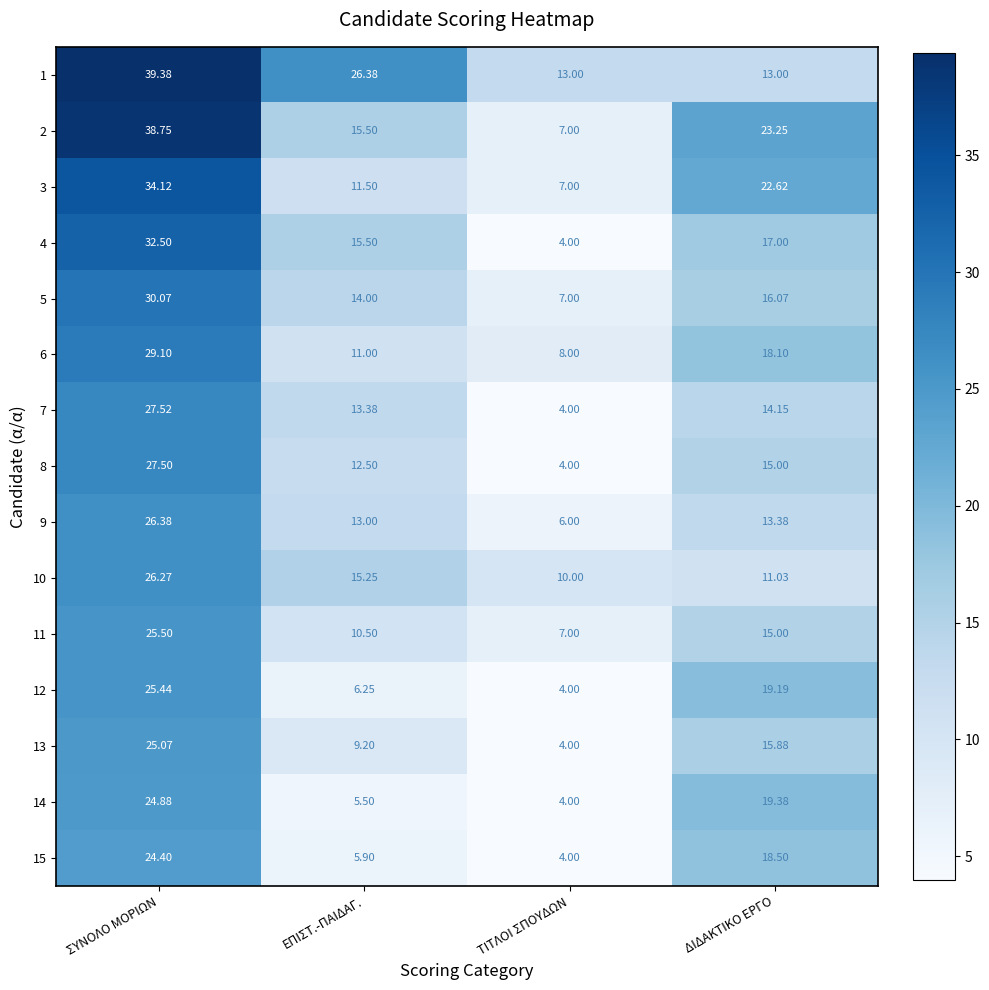

Rank the categories by 4 value from highest to lowest.

ΣΥΝΟΛΟ ΜΟΡΙΩΝ, ΔΙΔΑΚΤΙΚΟ ΕΡΓΟ, ΕΠΙΣΤ.-ΠΑΙΔΑΓ., ΤΙΤΛΟΙ ΣΠΟΥΔΩΝ